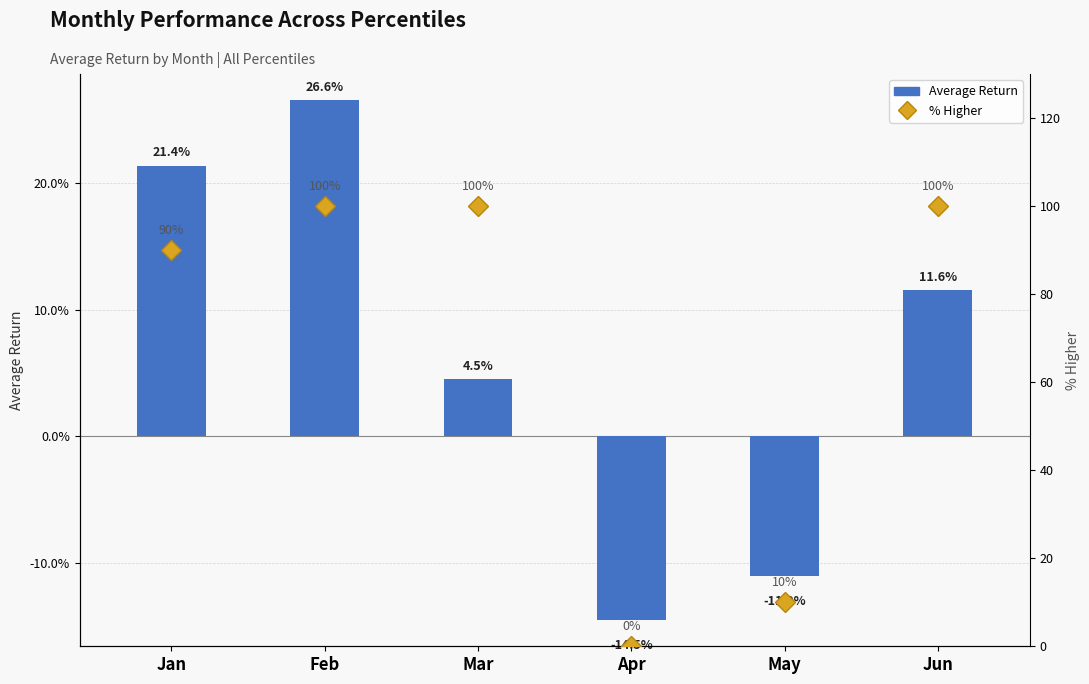

What are all the series names shown in the legend?

Average Return, % Higher